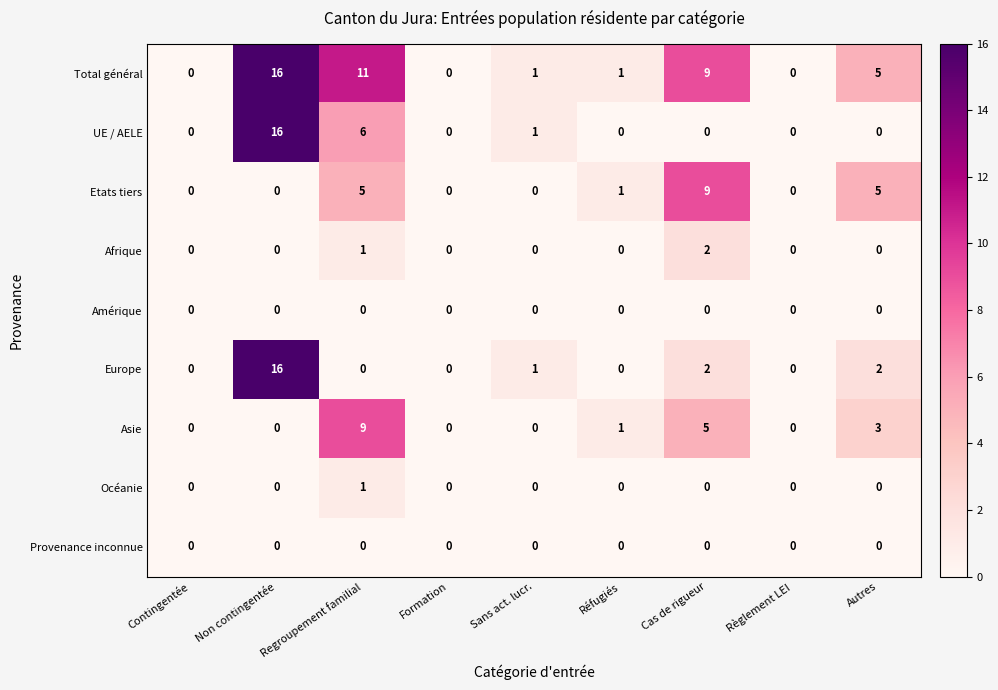

True or false: Océanie has a value of 0 at Autres.

True